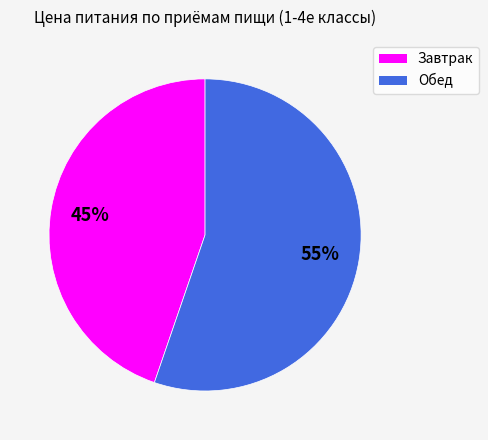

To the nearest percent, what is the combined percentage of Завтрак and Обед?

100%